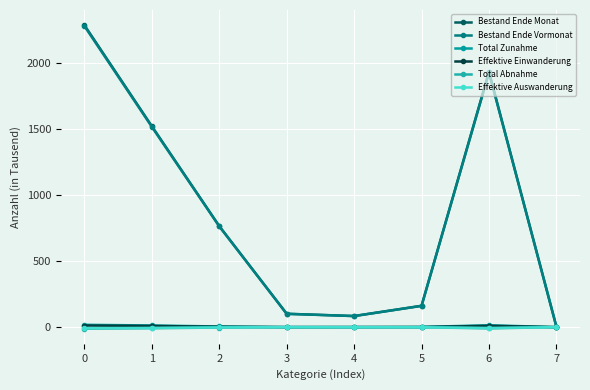

What is the maximum value shown in the chart?

2284.3